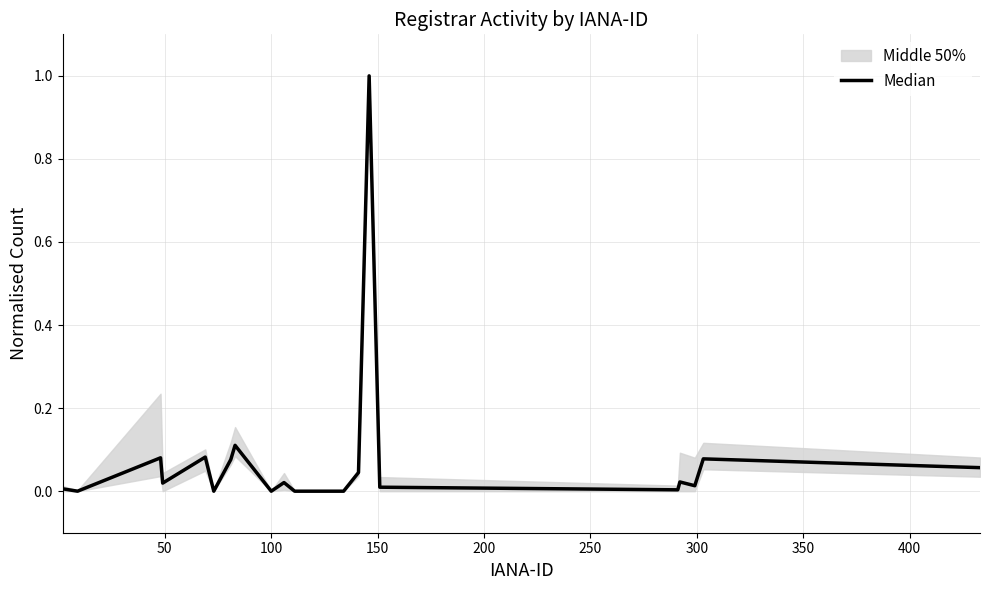

What is the maximum value shown in the chart?

1.0